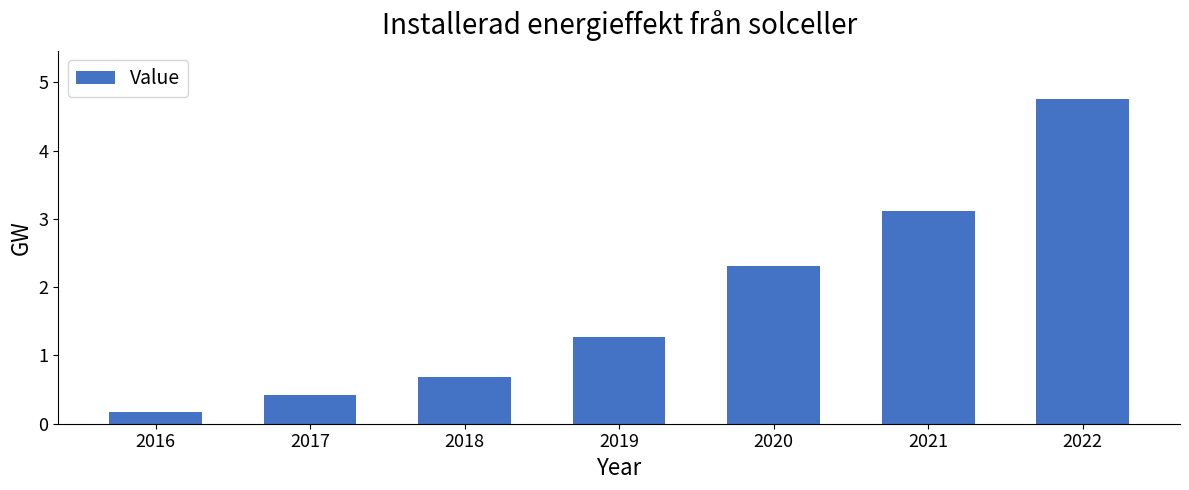

What is the average value?

1.8